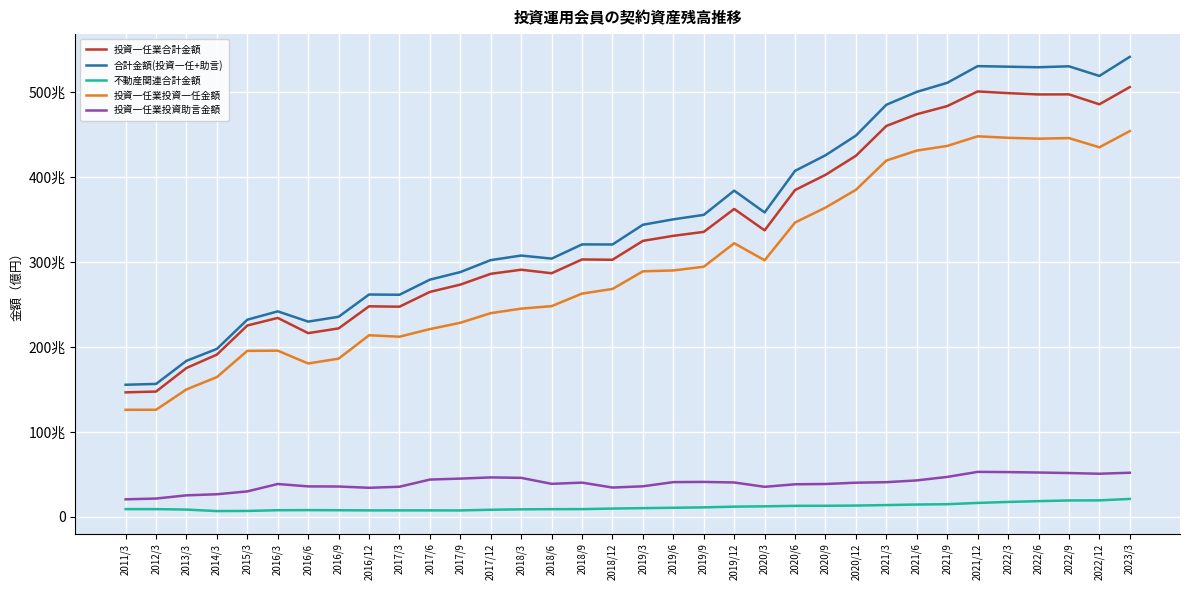

True or false: 投資一任業投資助言金額 and 合計金額(投資一任+助言) intersect in this chart.

False